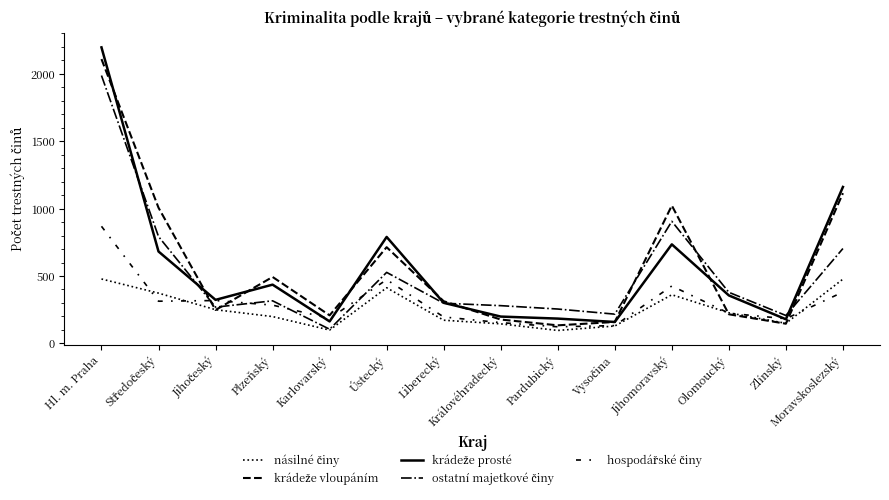

Is this an area chart (filled region under the line)?

No